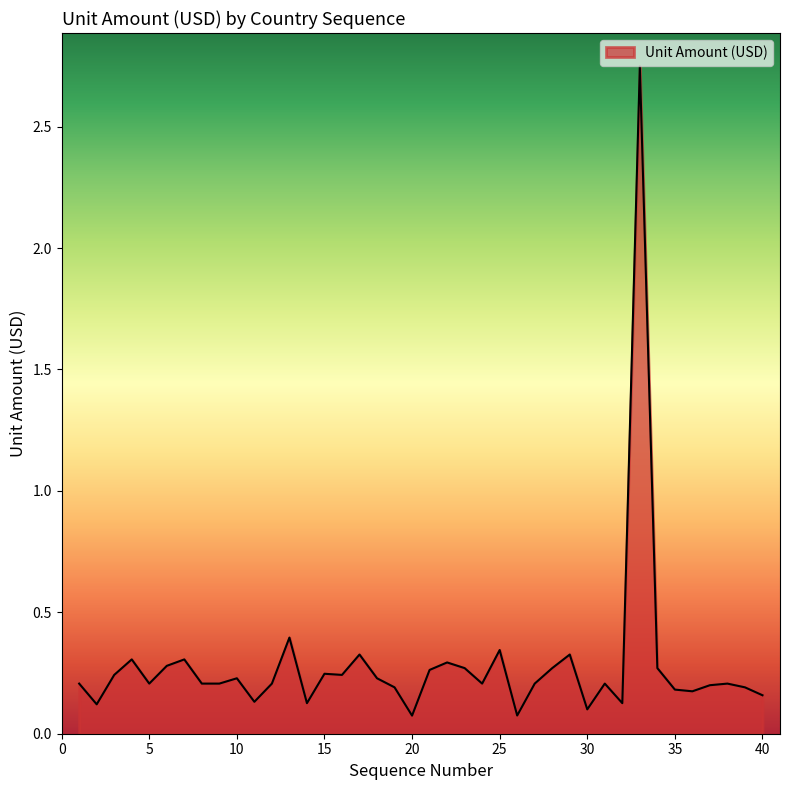

What is the difference between the maximum and second lowest values?

2.7